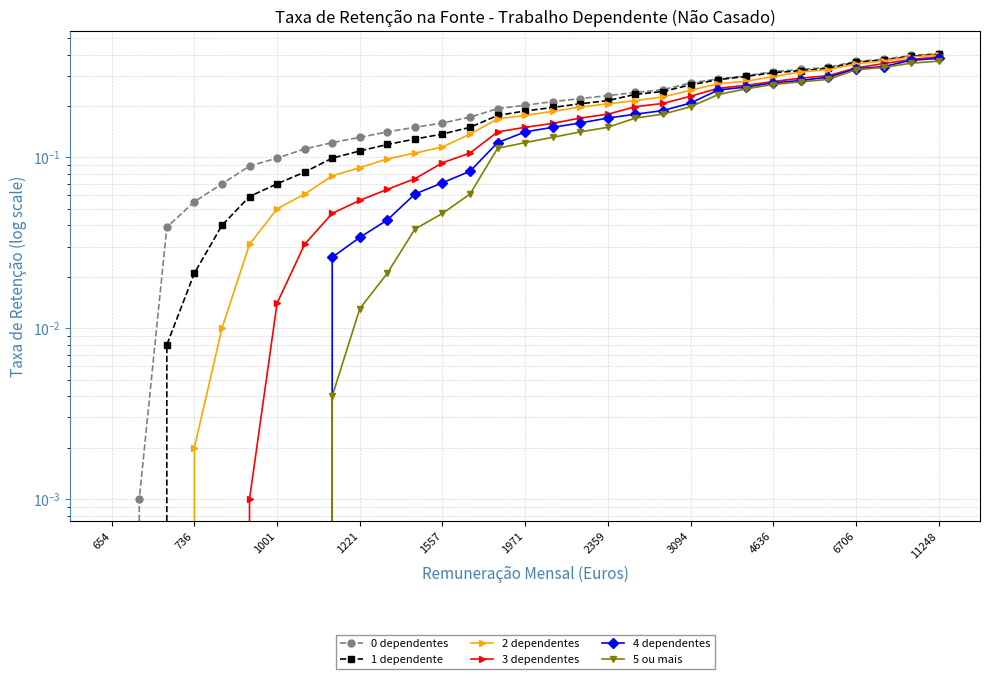

Read the 0 dependentes value at 736.

0.1